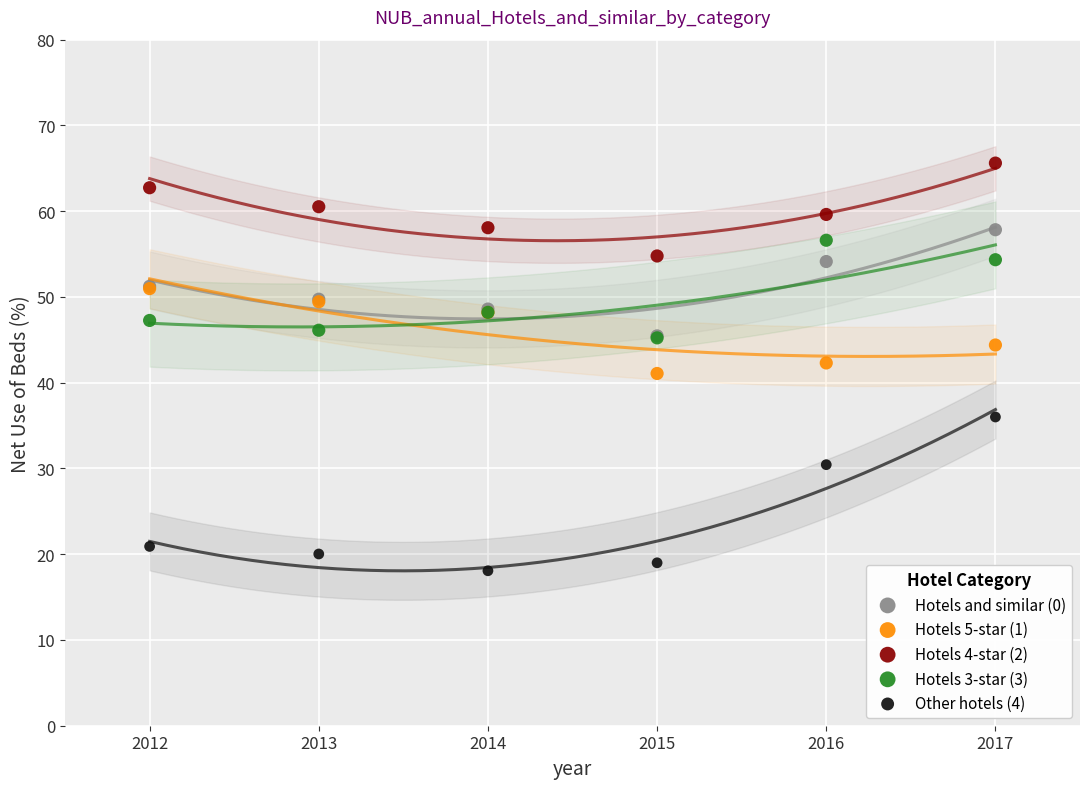

Which series contains the highest Y value?

Hotels 4-star (2)